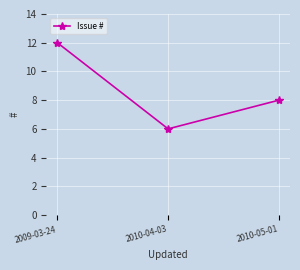

Is it true that the value at 2010-05-01 is 5?

False